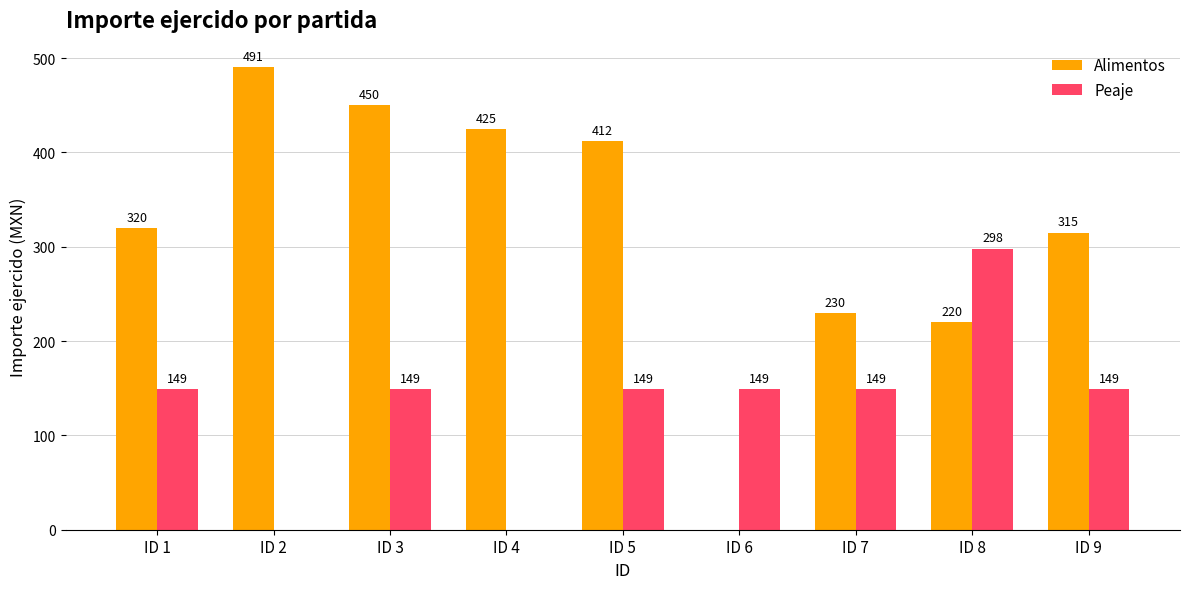

At which label is Alimentos closest to 245?

ID 7